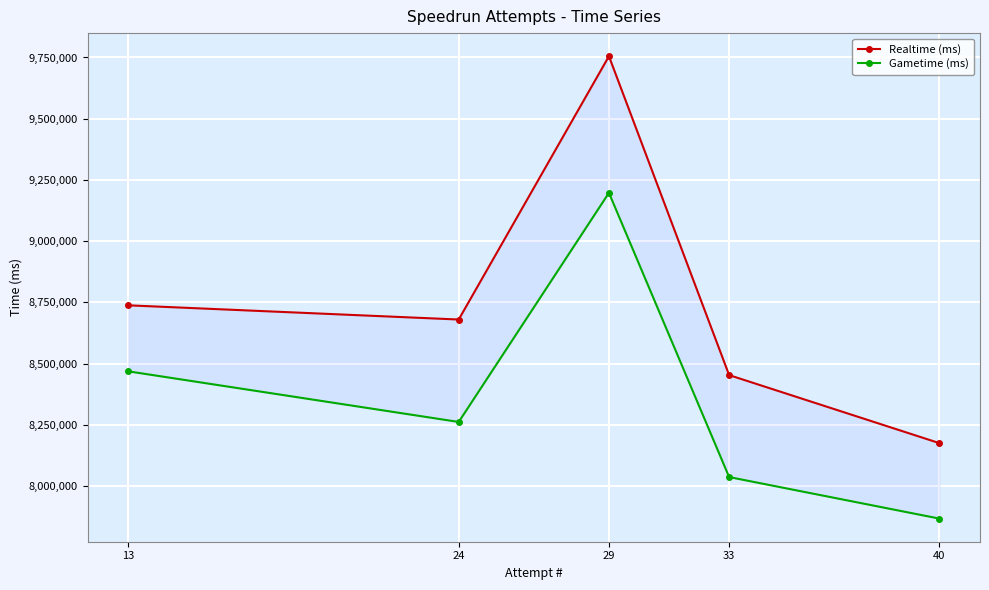

How many categories are shown in the chart?

5